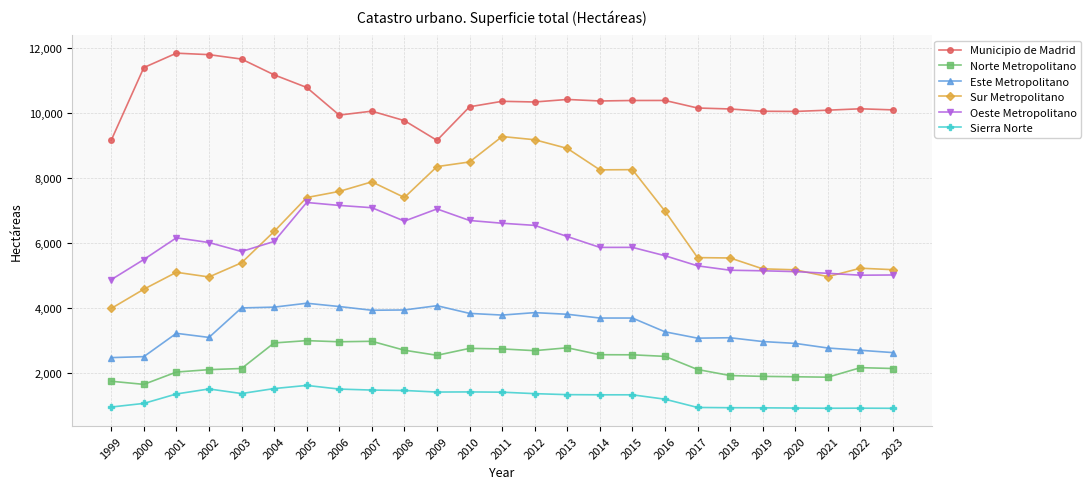

What are all the series names shown in the legend?

Municipio de Madrid, Norte Metropolitano, Este Metropolitano, Sur Metropolitano, Oeste Metropolitano, Sierra Norte